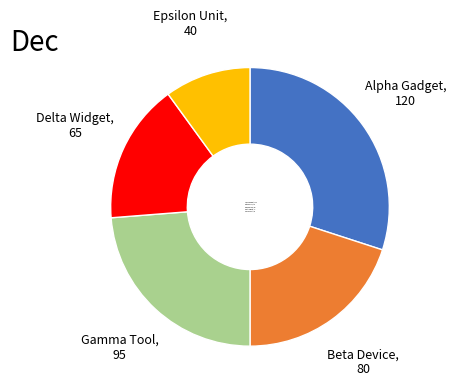

Which category has the smallest portion of the pie?

Epsilon Unit